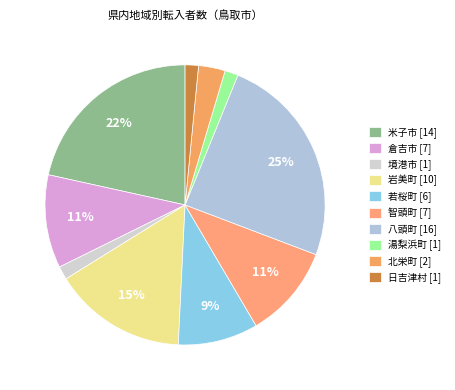

Combined, do 境港市 and 倉吉市 account for over 50%?

No